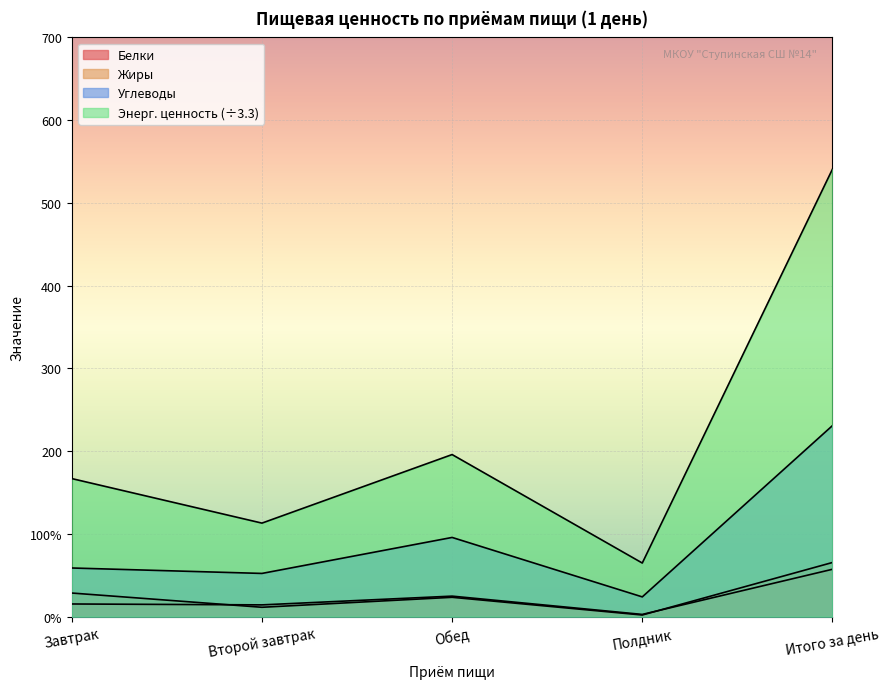

What is the difference between the Белки values at Полдник and Обед?

22.1